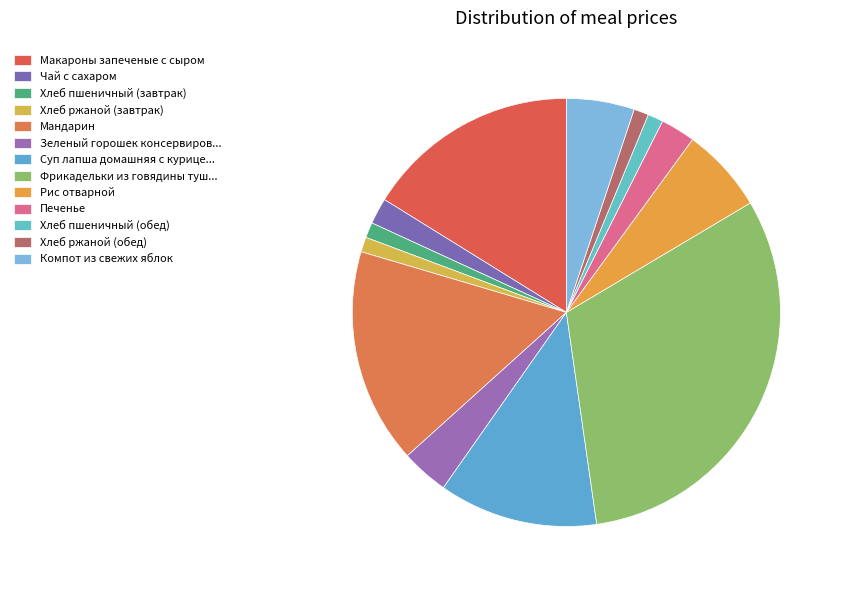

Does any single category account for the majority?

No